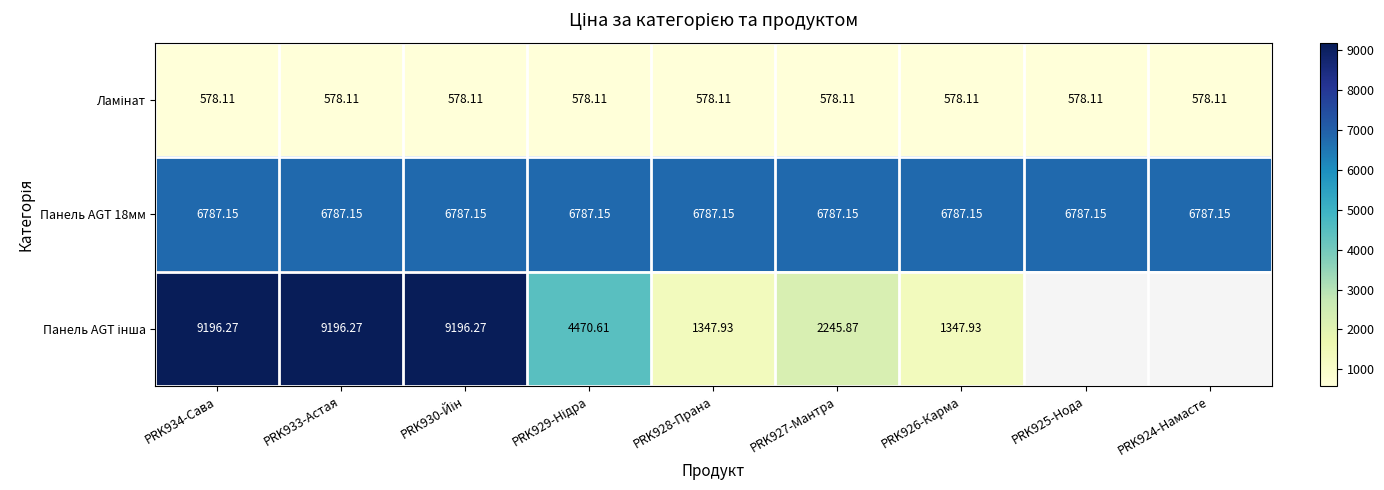

At which label is Панель AGT 18мм closest to 6787?

PRK934-Сава